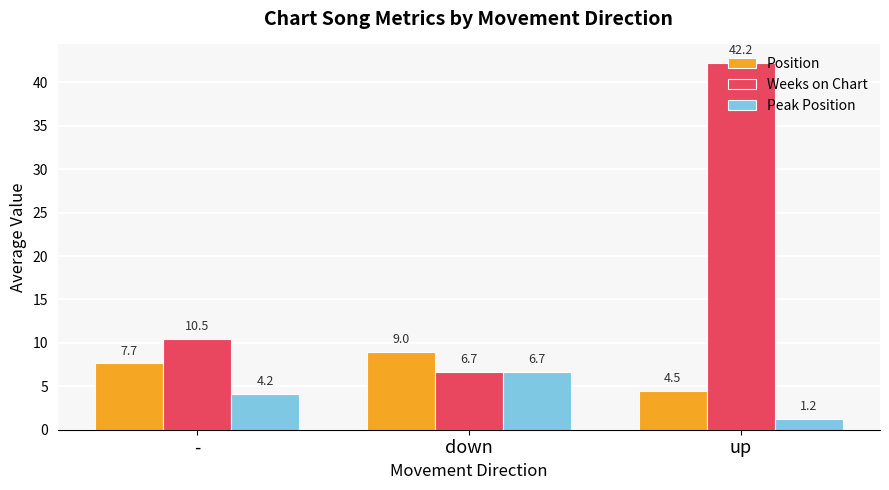

At up, list the series in order from smallest to largest.

Peak Position, Position, Weeks on Chart